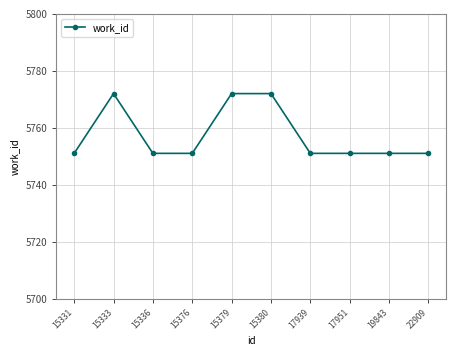

What is the ratio of the value at 19843 to the value at 15331?

1.0